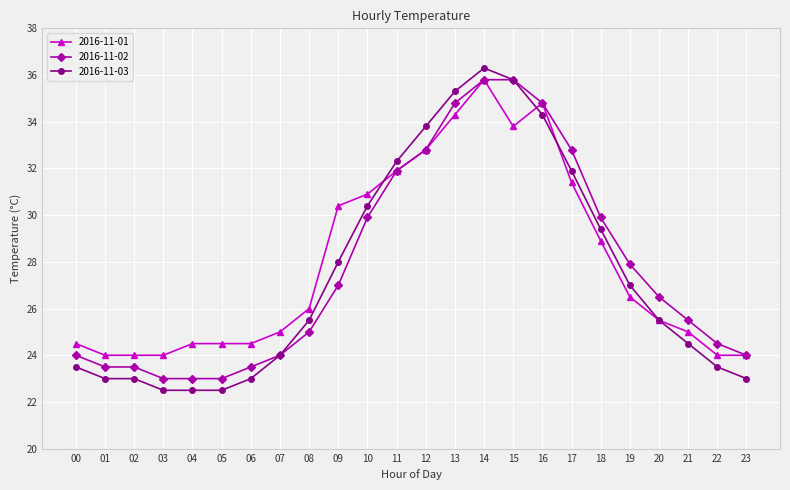

What is the minimum value for 2016-11-02?

23.0